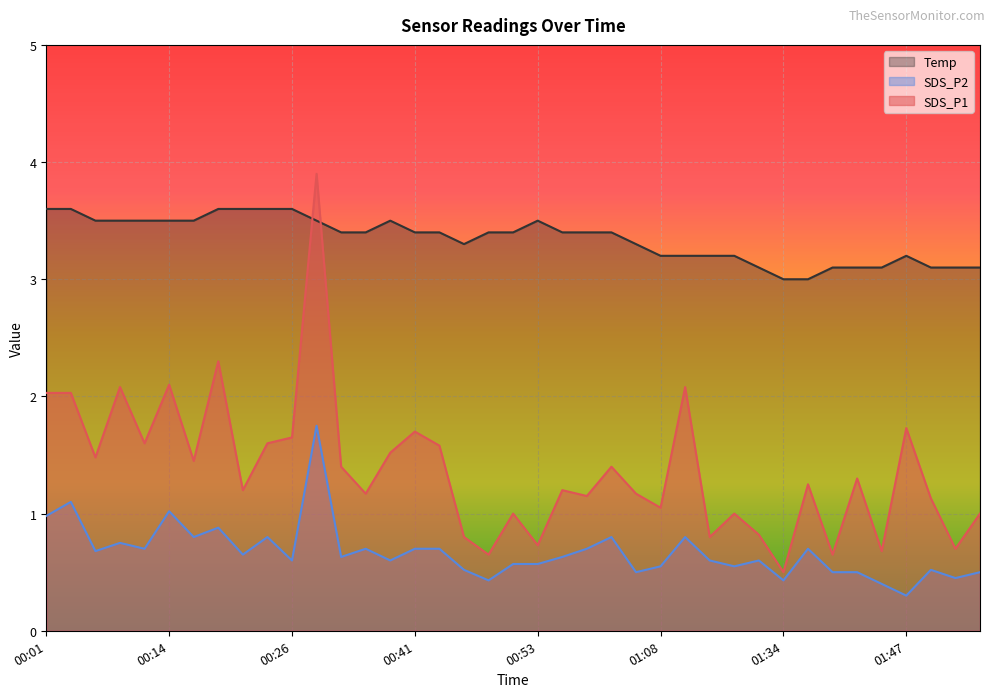

What is the difference between the maximum and minimum values in the SDS_P2 series?

1.4